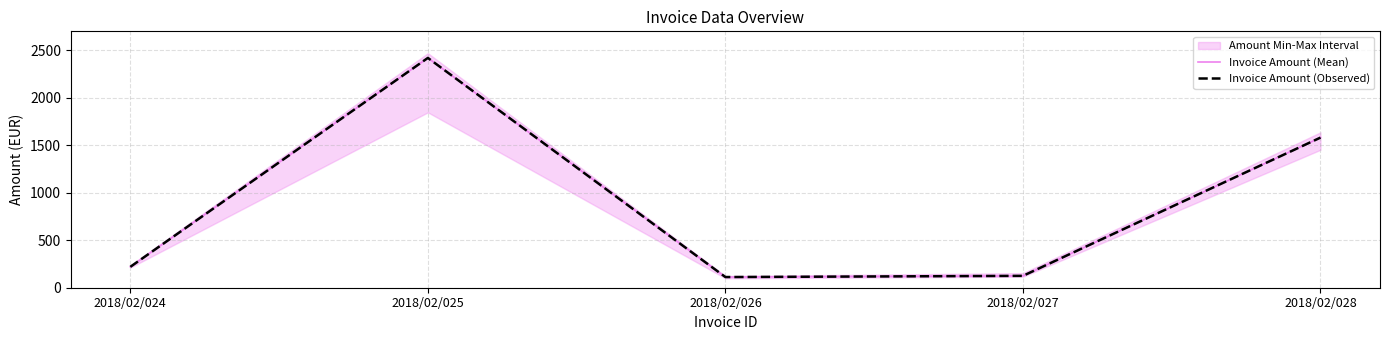

True or false: Invoice Amount (Observed) and Invoice Amount (Mean) intersect in this chart.

False